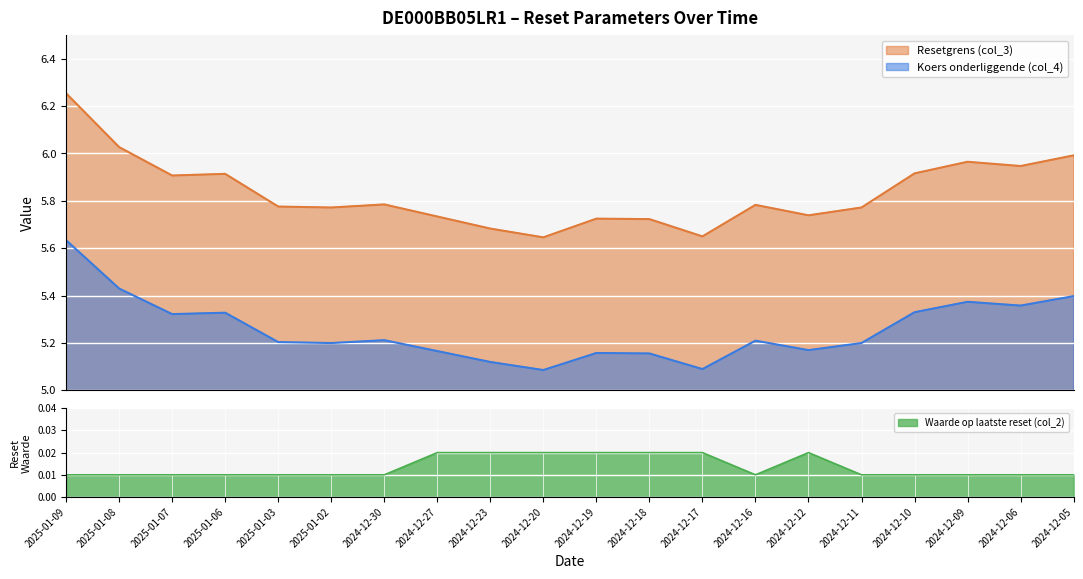

What is the label of the 1st point from the right?

2024-12-05